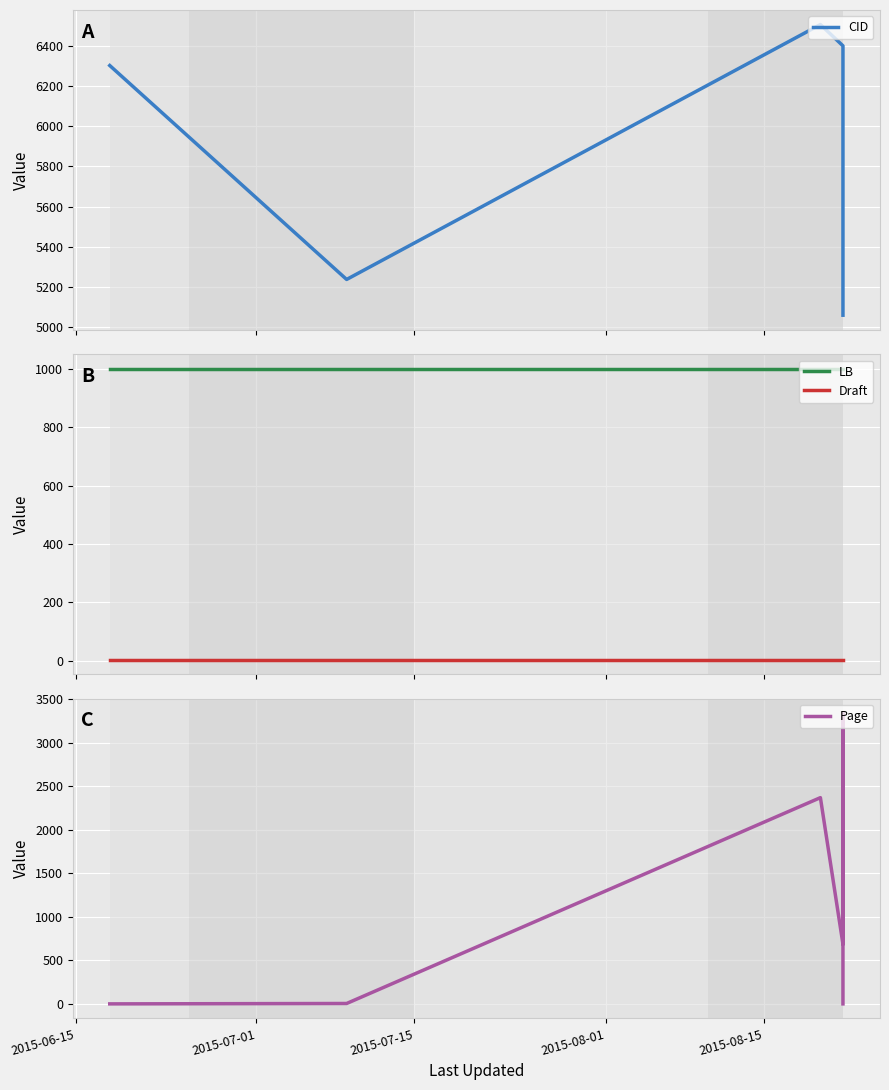

What is the lowest value of the Draft series?

4.0